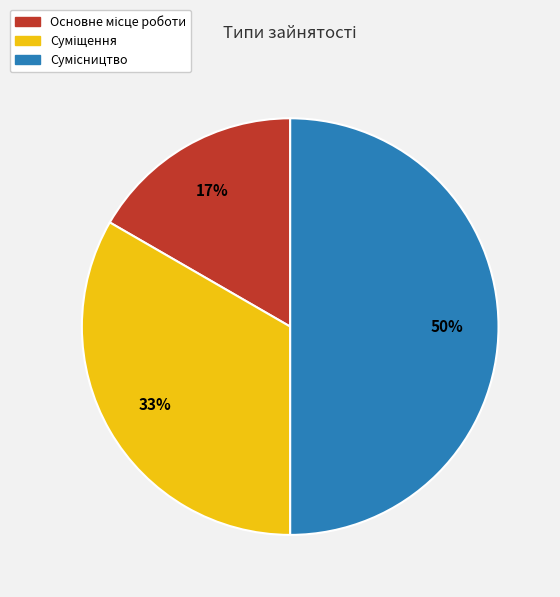

To the nearest percent, what is the average slice percentage?

33%